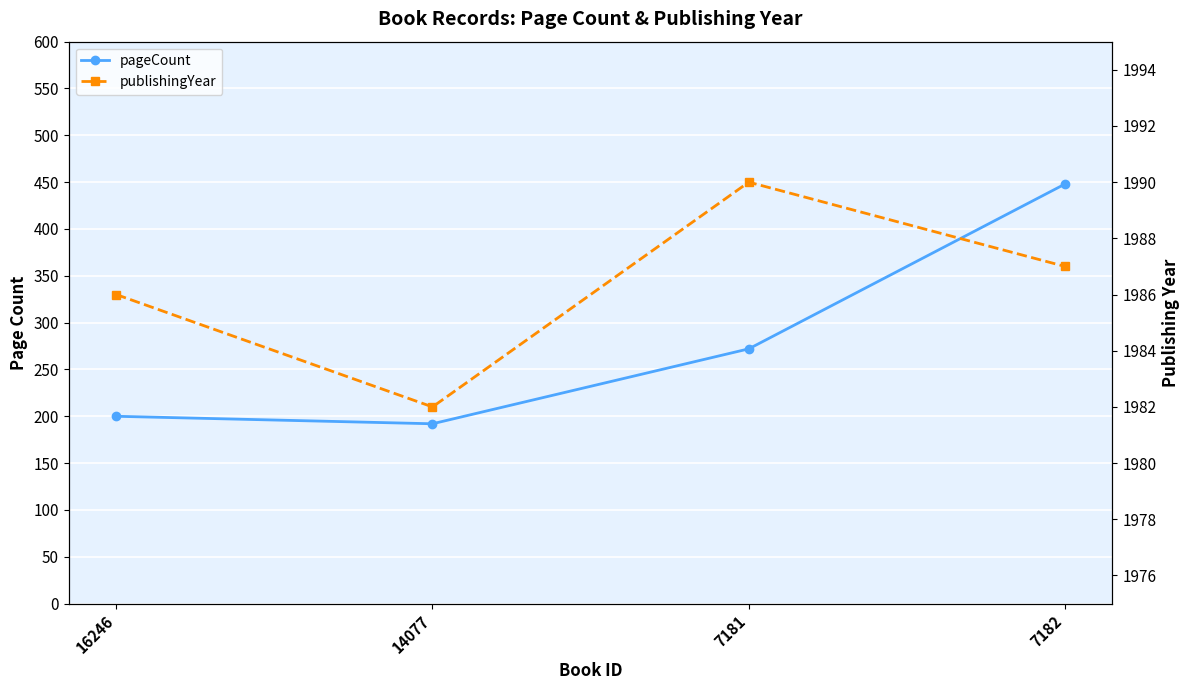

True or false: publishingYear has a value of 3375 at 7182.

False